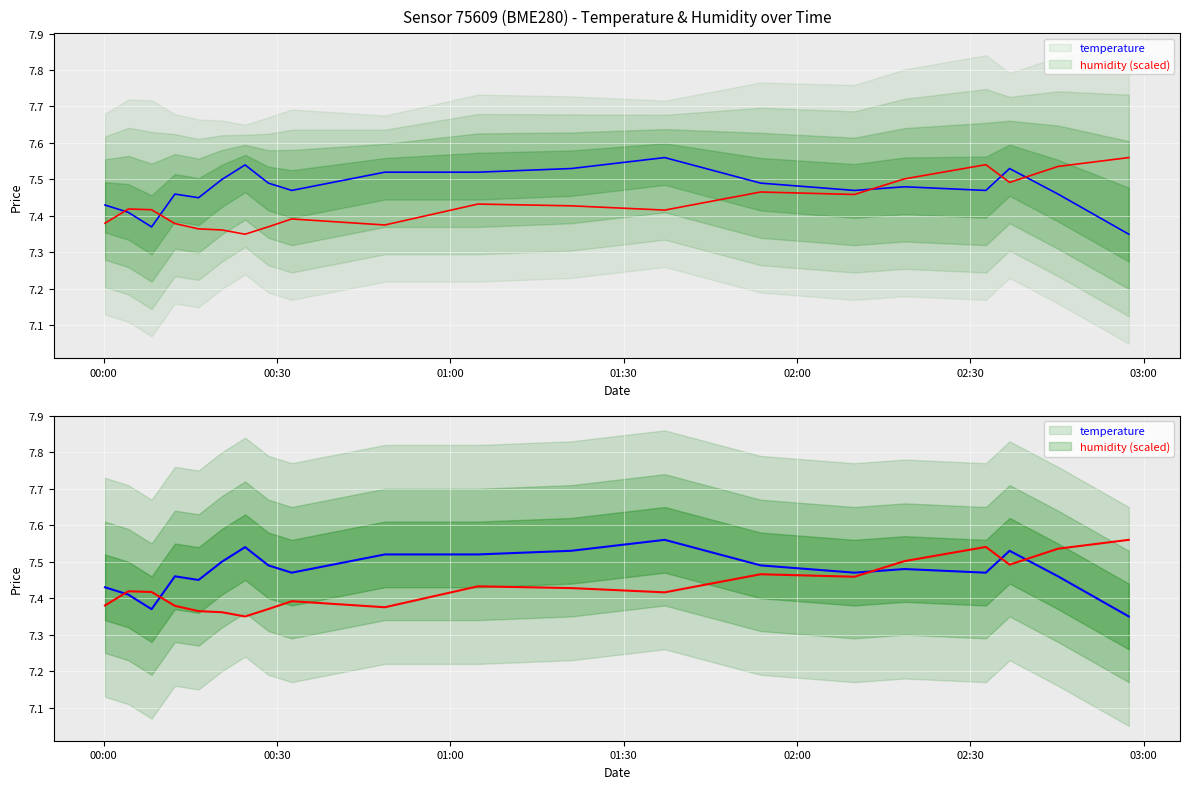

Which series has the widest spread of values?

temperature